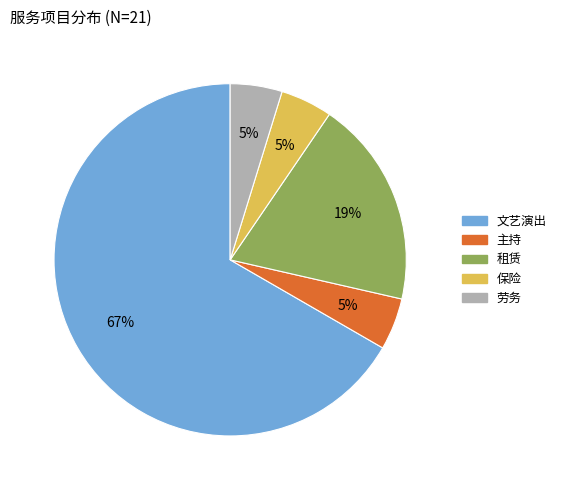

Approximately how many times larger is the value at 主持 compared to 劳务?

1.0